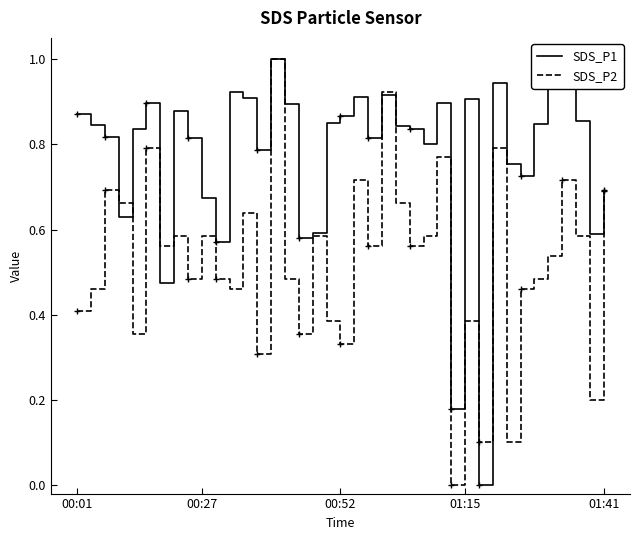

List the series in order of their overall mean, lowest first.

SDS_P2, SDS_P1